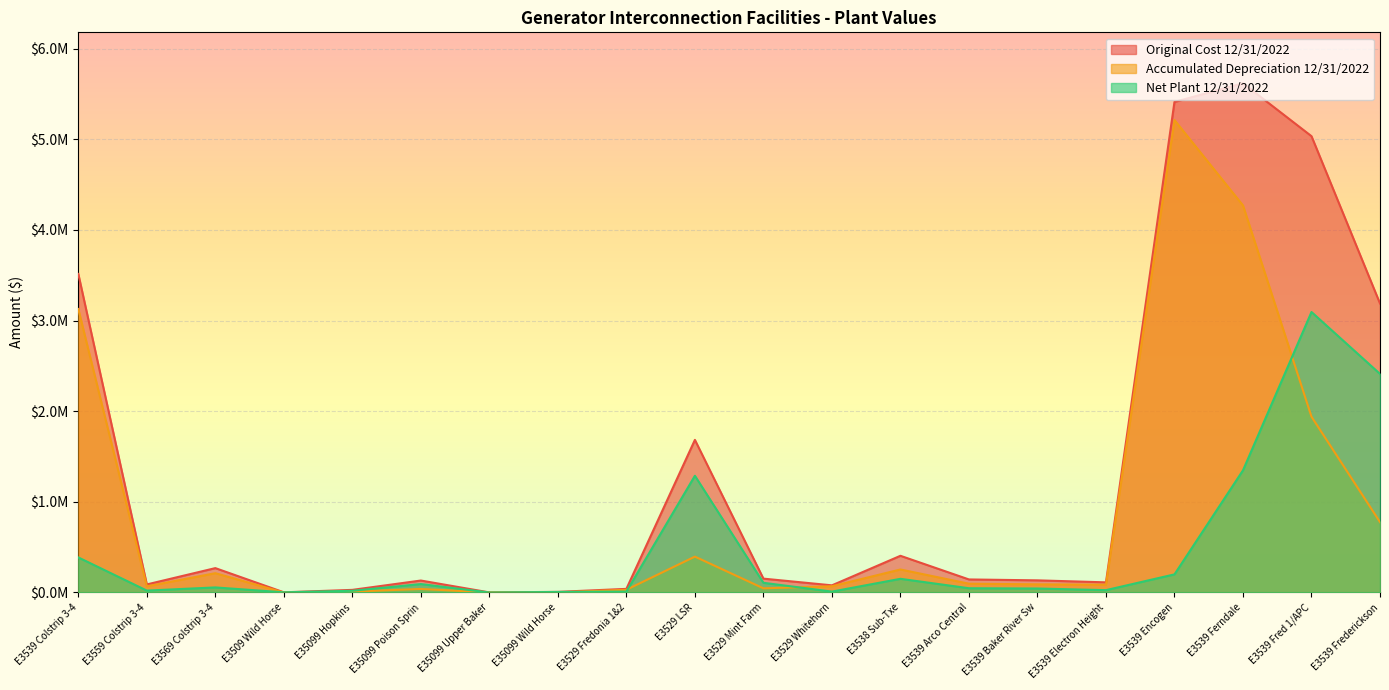

Count the number of categories in the chart.

20